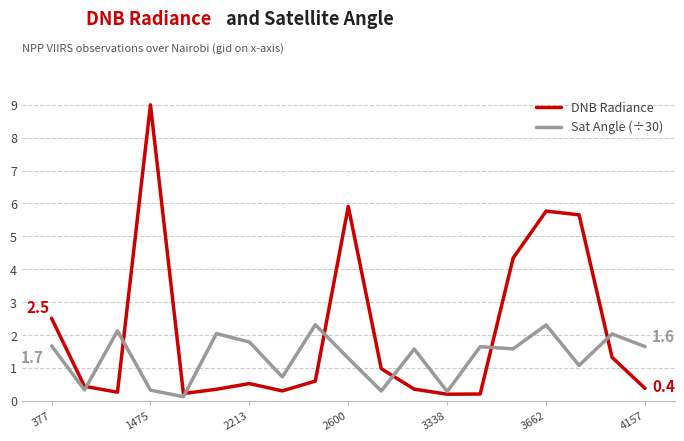

What is the difference between the maximum and minimum values in the DNB Radiance series?

8.8